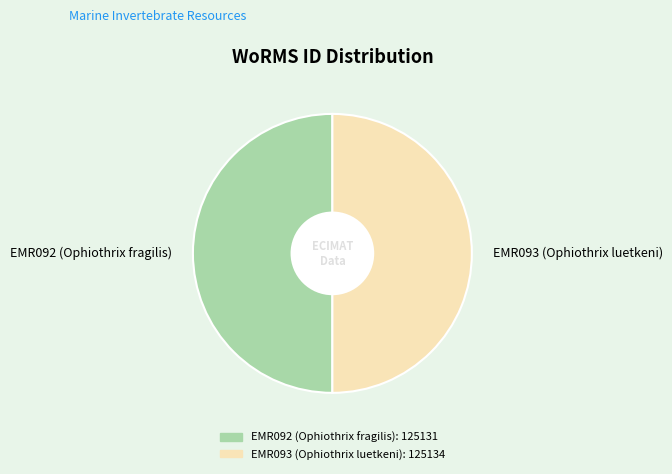

Combined, do EMR093 (Ophiothrix luetkeni) and EMR092 (Ophiothrix fragilis) account for over 50%?

Yes